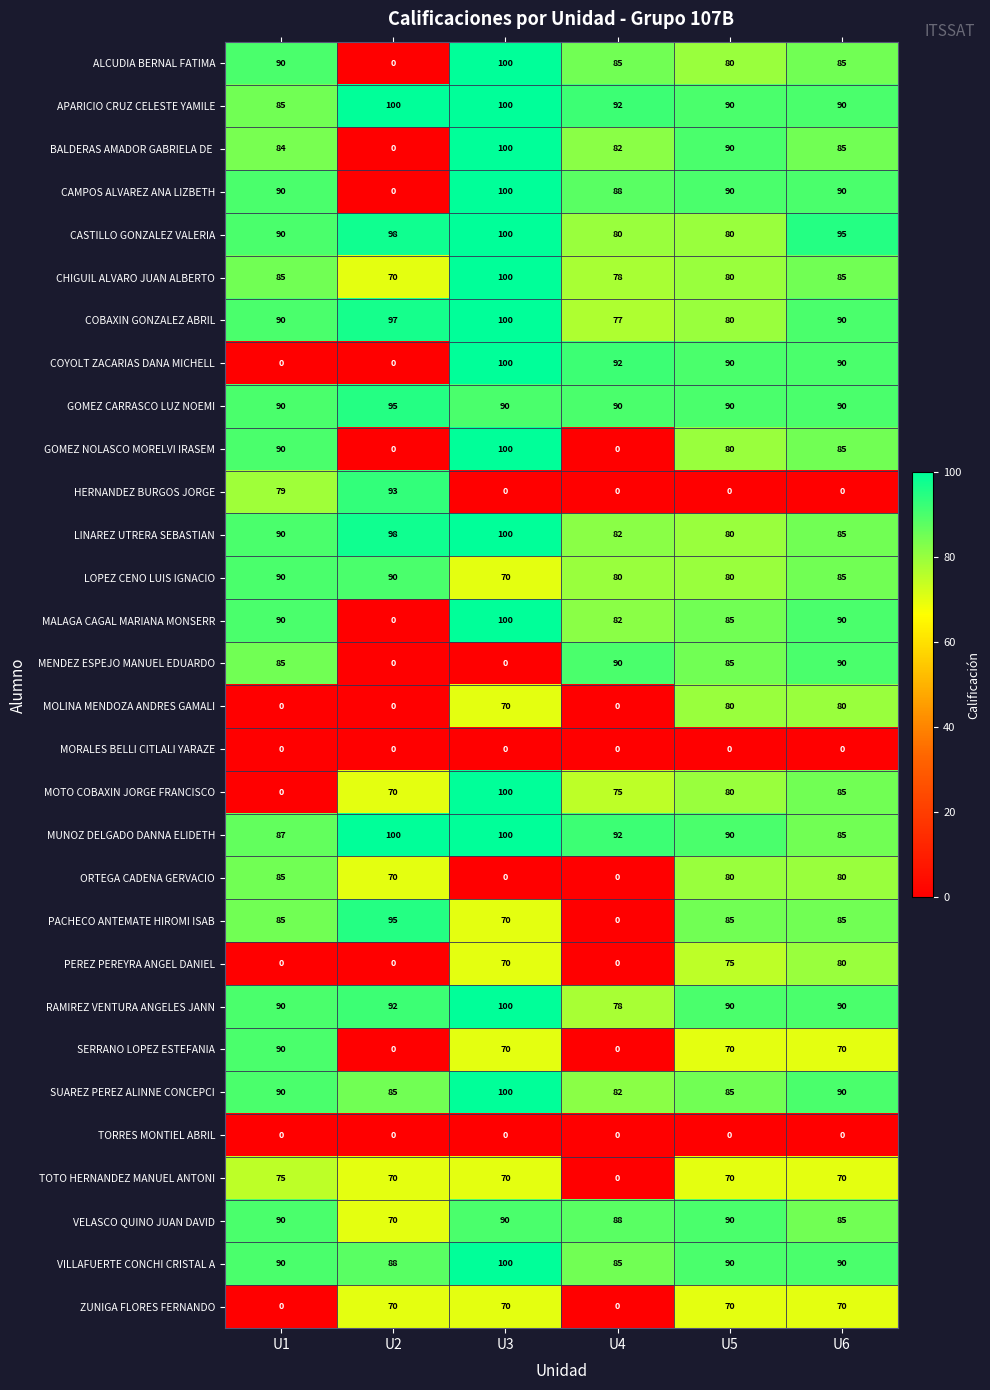

The value of GOMEZ CARRASCO LUZ NOEMI at U4 is 52. True or false?

False